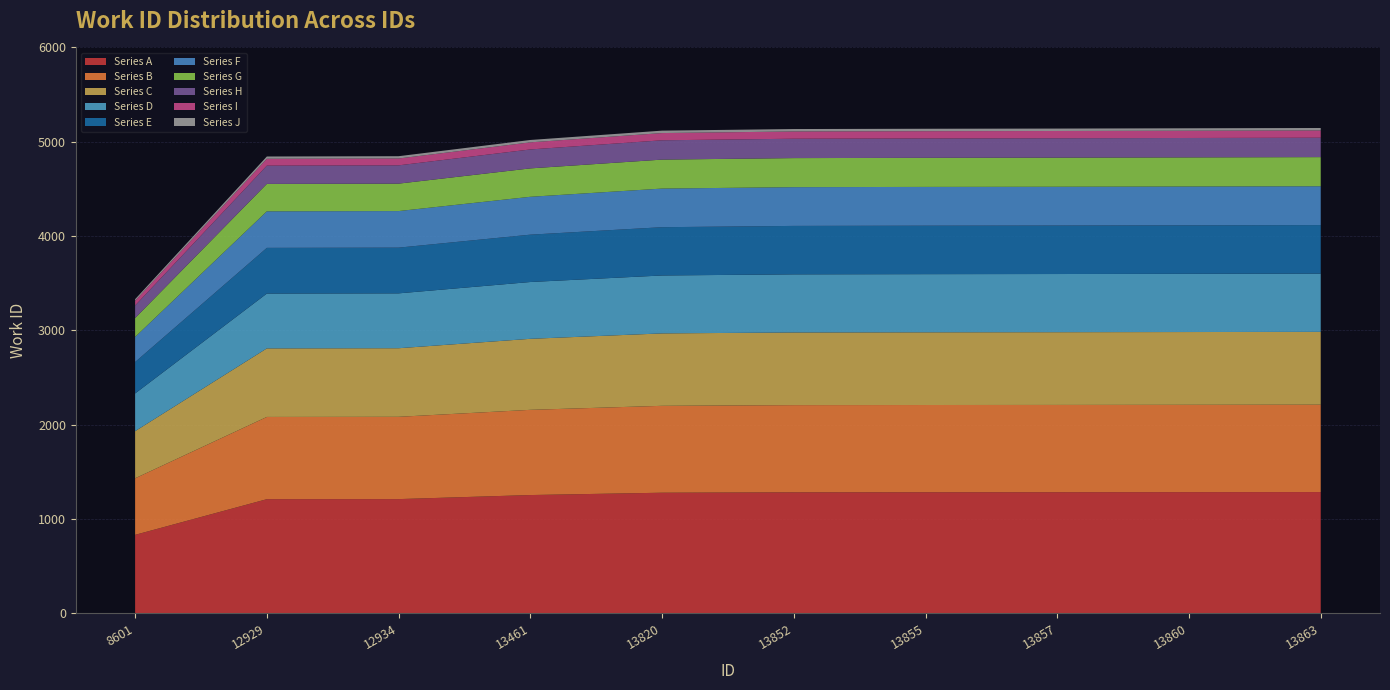

Reading left to right, transcribe all the data shown in this chart.

3331	4844	4847	5019	5118	5135	5138	5140	5143	5146